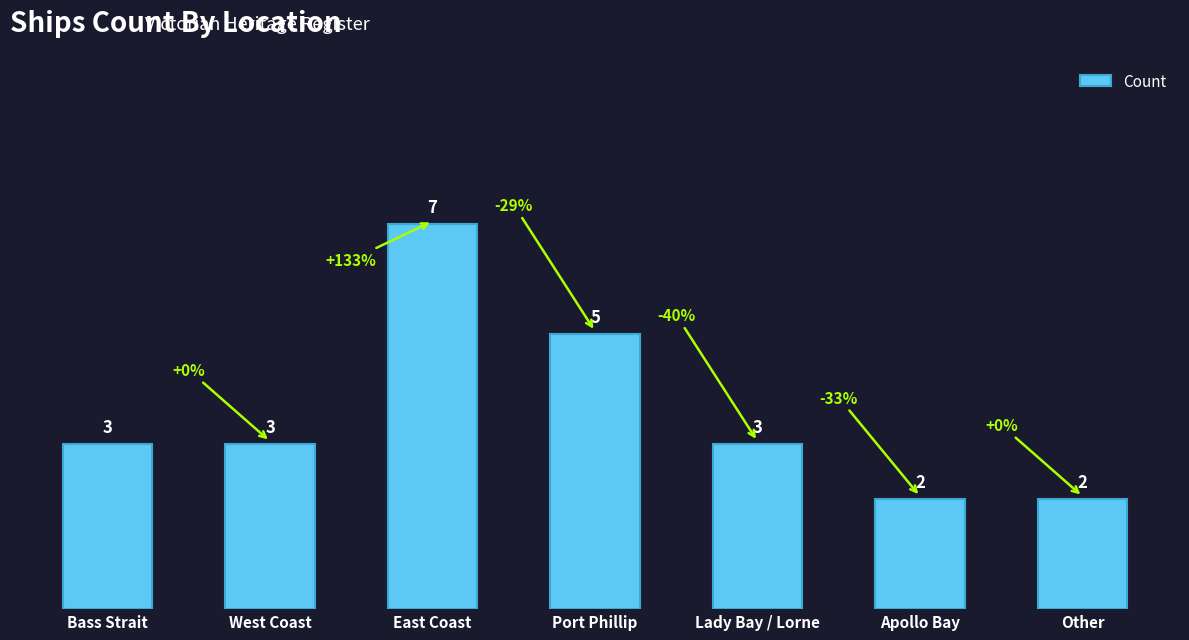

How many bars are there in total?

7